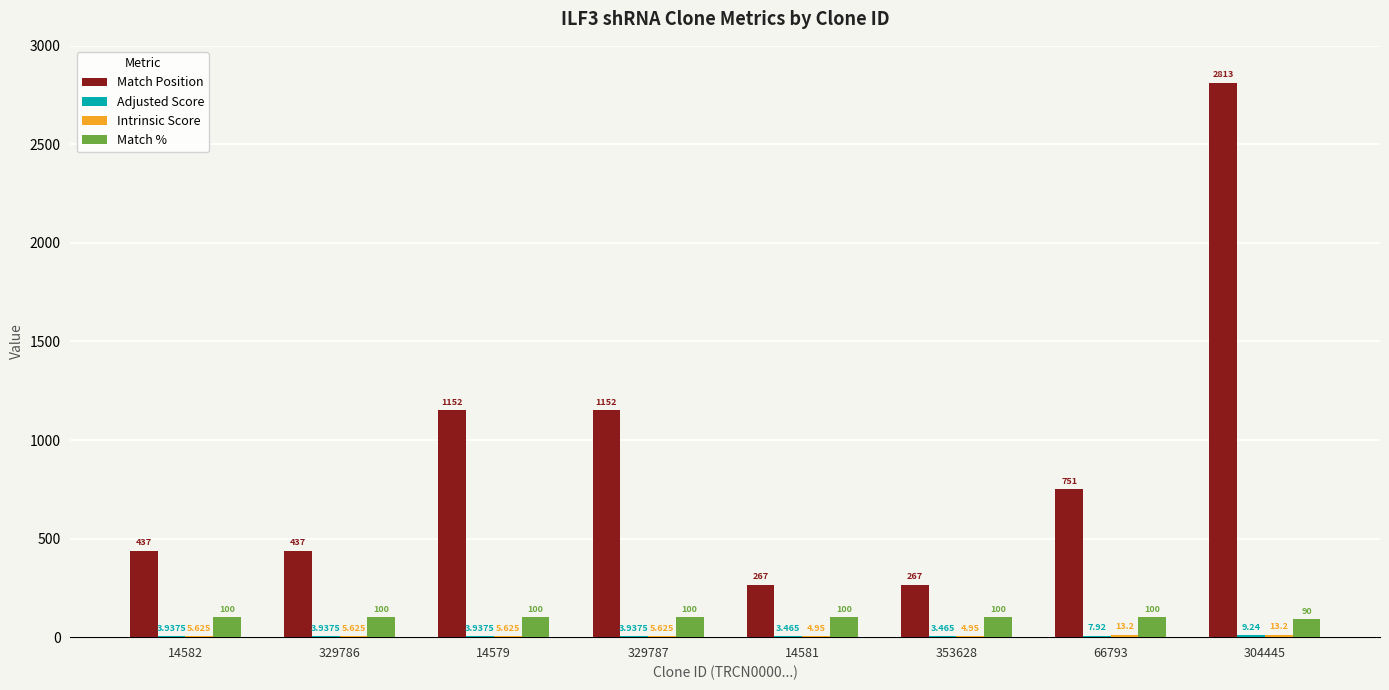

What is the maximum value for Match Position?

2813.0